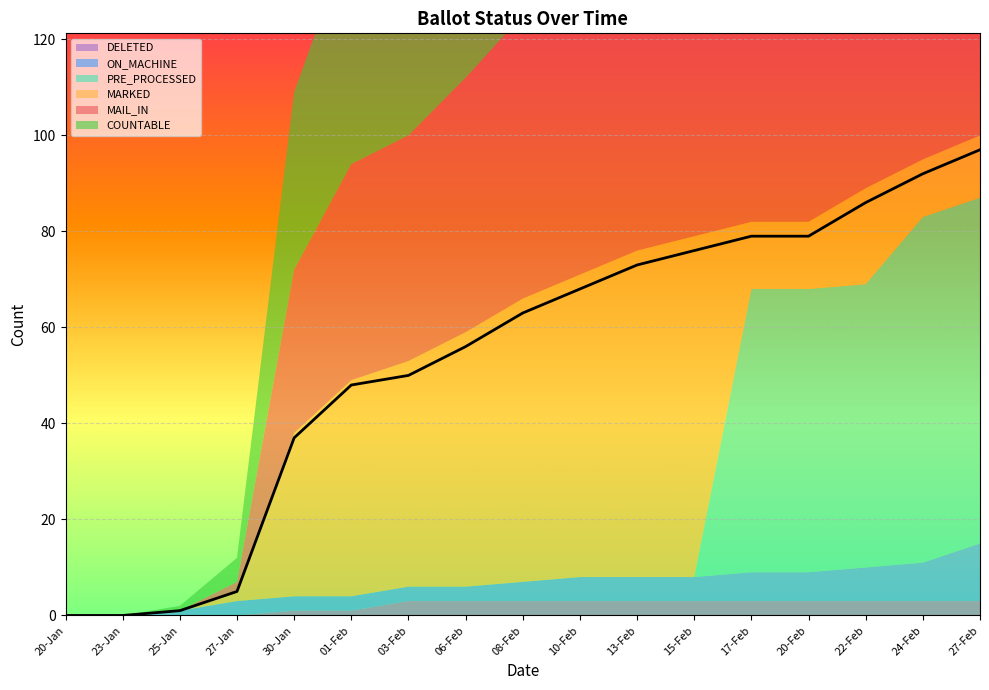

What is the average value?

54